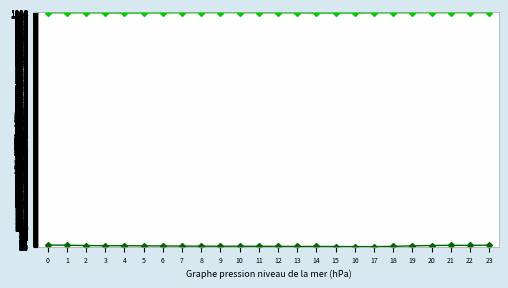

How many categories are shown in the chart?

24